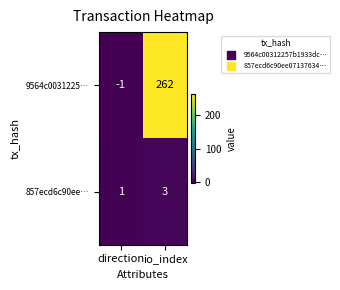

Count the number of data series in this chart.

2